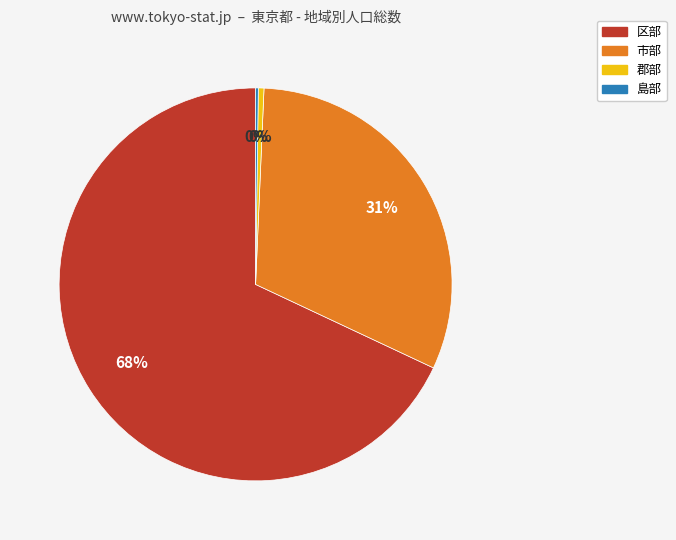

Is it true that 市部 is 17% of the pie?

False